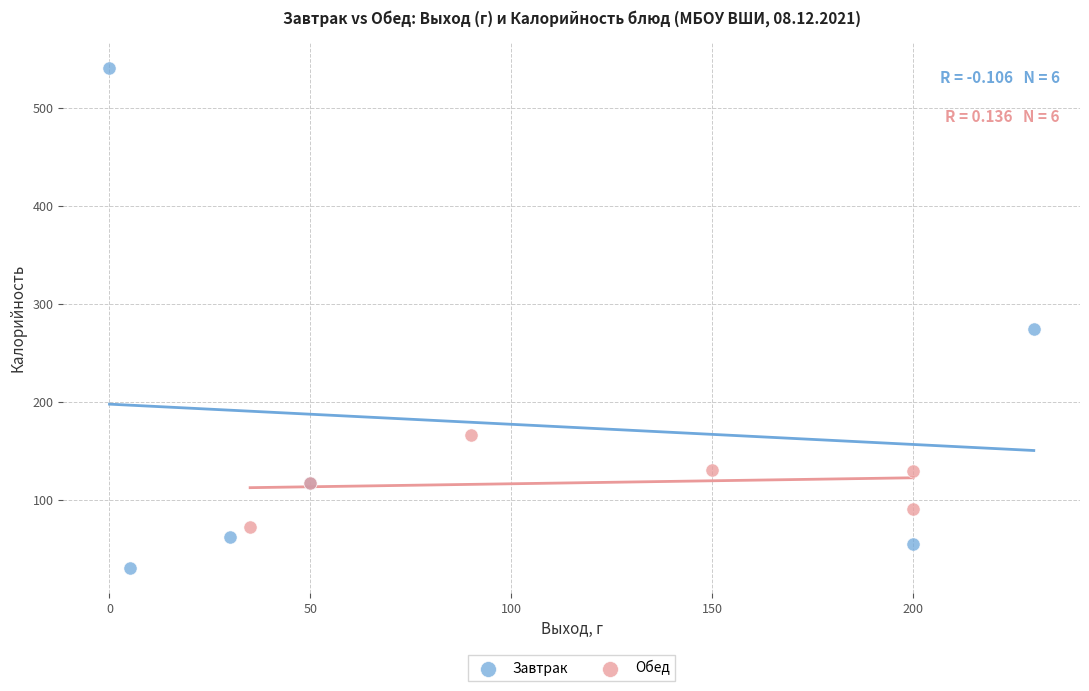

Which series contains the highest Y value?

Завтрак